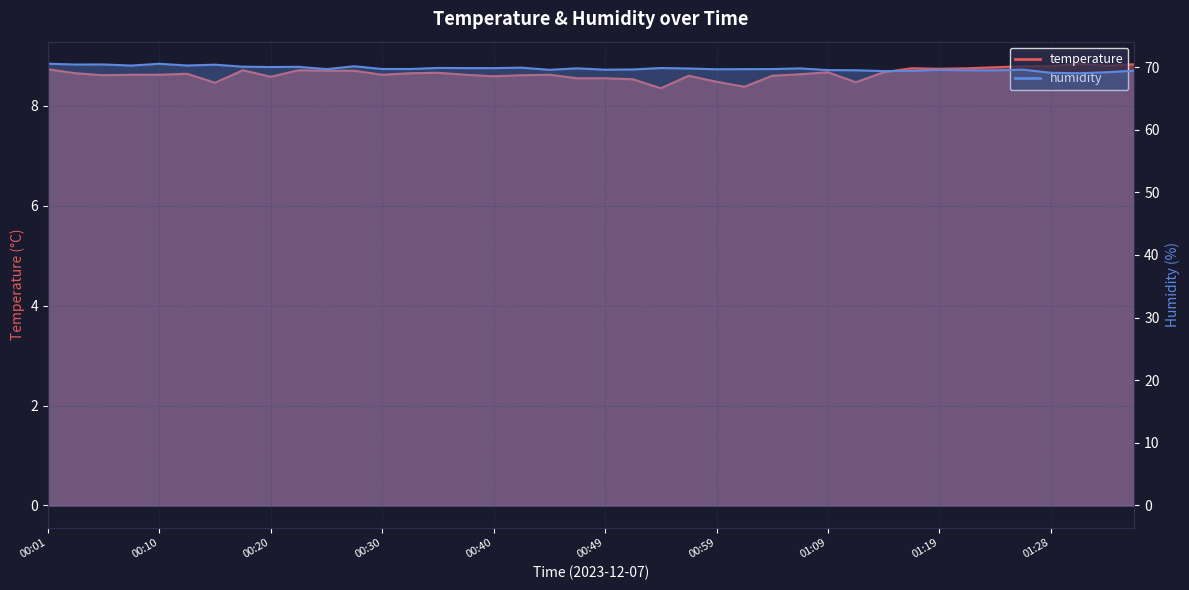

What is the difference between the highest and lowest values at 00:47?

61.2